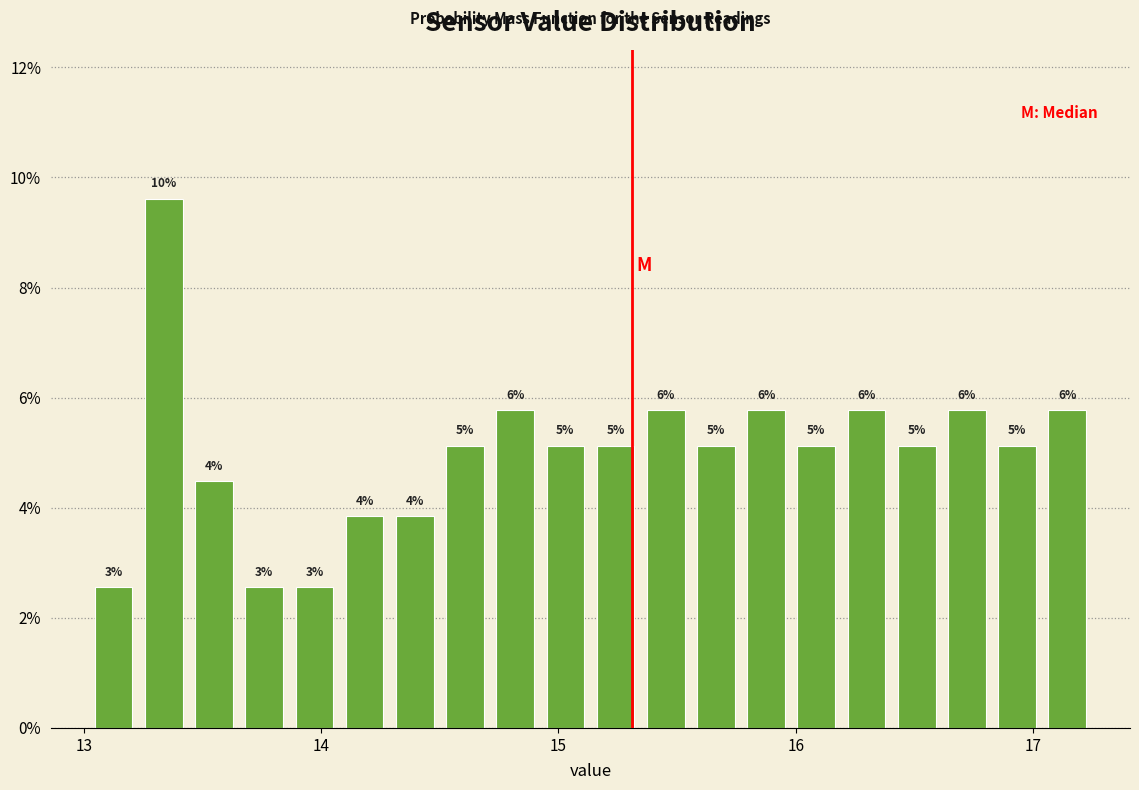

Around what value on the x-axis is the tallest bar? Give the approximate position of its centre, as read against the axis.

13.3